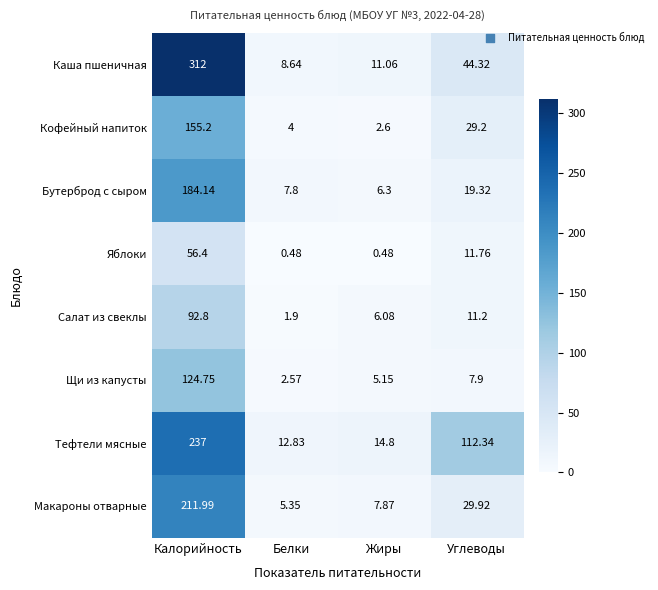

List the series in order of their peak value, lowest first.

Яблоки, Салат из свеклы, Щи из капусты, Кофейный напиток, Бутерброд с сыром, Макароны отварные, Тефтели мясные, Каша пшеничная